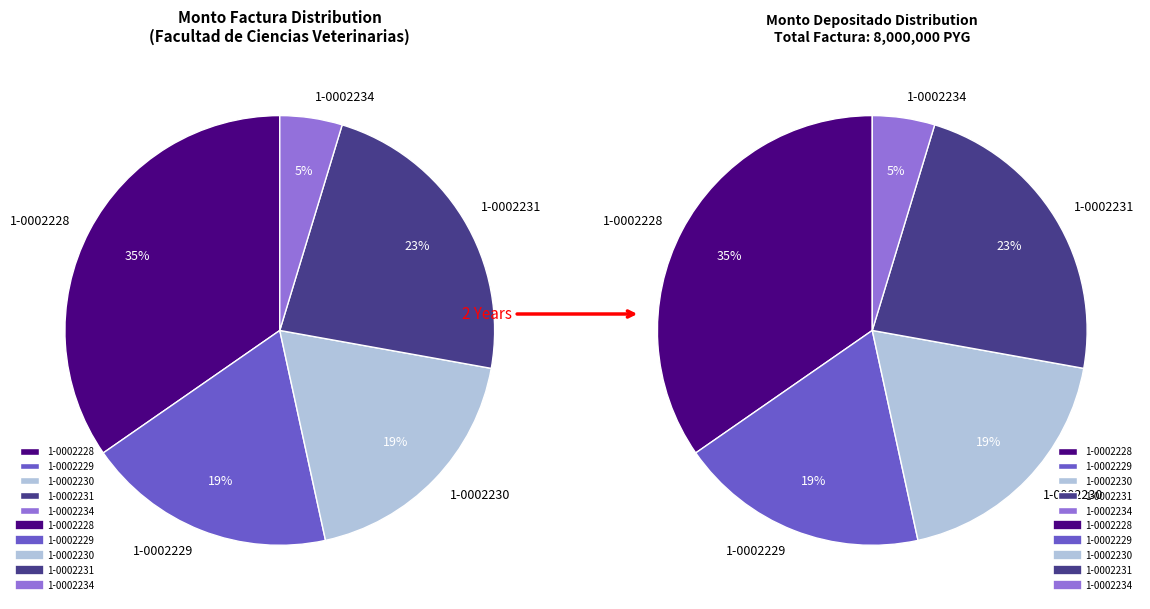

Which slice is the largest?

001-001-0002228